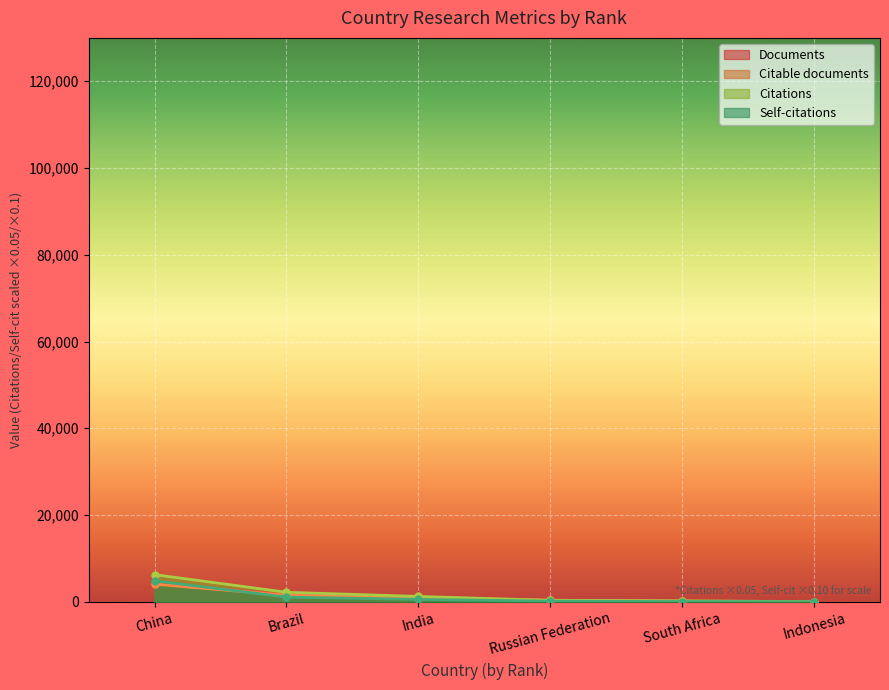

True or false: Self-citations has more than 2 points higher than both neighbors.

False